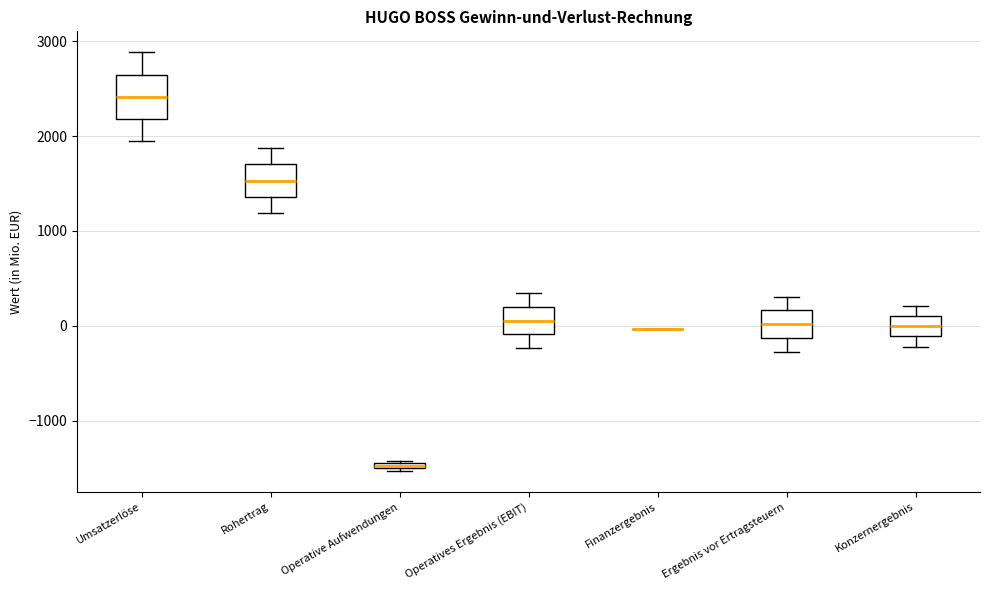

Comparing the boxes themselves (not the whiskers), which one is the tallest?

Umsatzerlöse